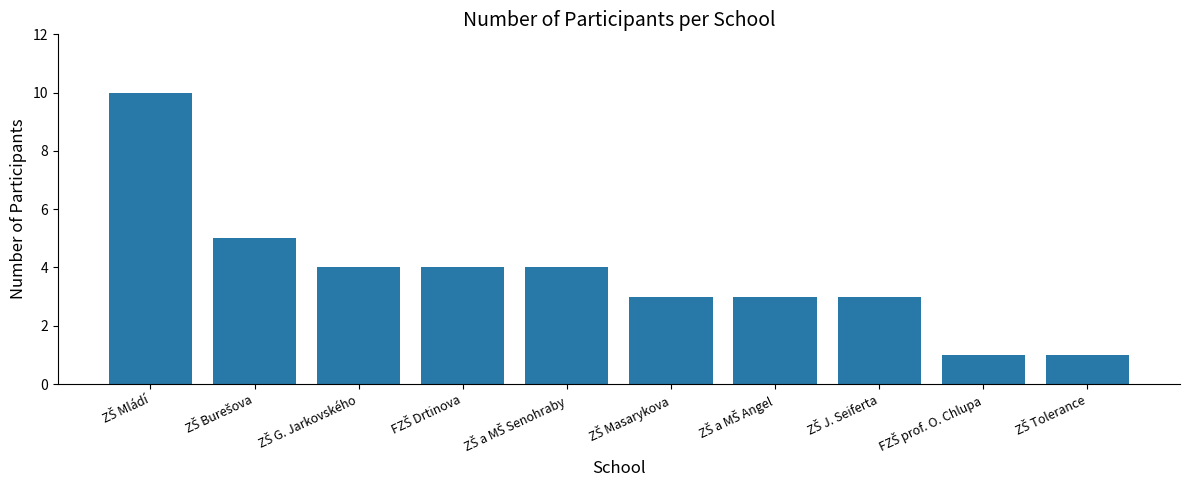

What is the difference between the maximum and minimum values?

9